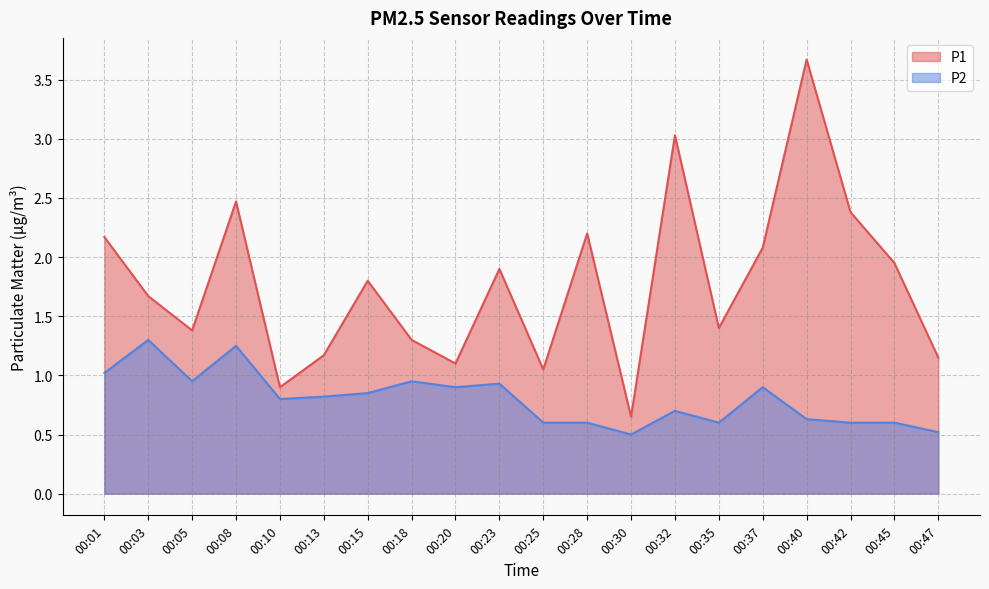

Reading left to right, extract all data points from this chart.

P1: 00:01=2.2	00:03=1.7	00:05=1.4	00:08=2.5	00:10=0.9	00:13=1.2	00:15=1.8	00:18=1.3	00:20=1.1	00:23=1.9	00:25=1.1	00:28=2.2	00:30=0.7	00:32=3.0	00:35=1.4	00:37=2.1	00:40=3.7	00:42=2.4	00:45=1.9	00:47=1.1
P2: 00:01=1.0	00:03=1.3	00:05=0.9	00:08=1.2	00:10=0.8	00:13=0.8	00:15=0.8	00:18=0.9	00:20=0.9	00:23=0.9	00:25=0.6	00:28=0.6	00:30=0.5	00:32=0.7	00:35=0.6	00:37=0.9	00:40=0.6	00:42=0.6	00:45=0.6	00:47=0.5